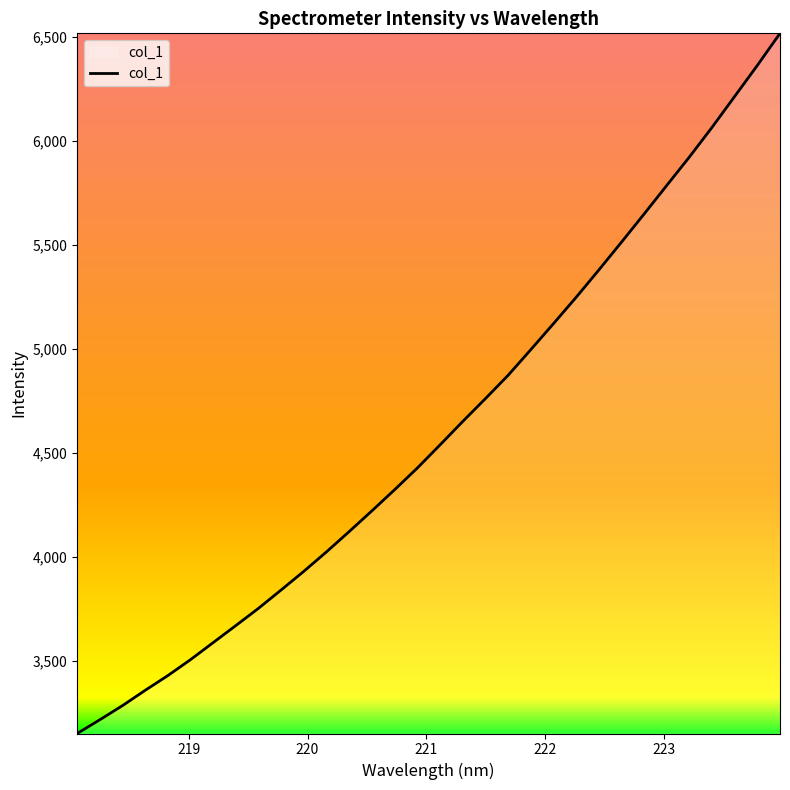

What is the minimum value shown in the chart?

3152.2